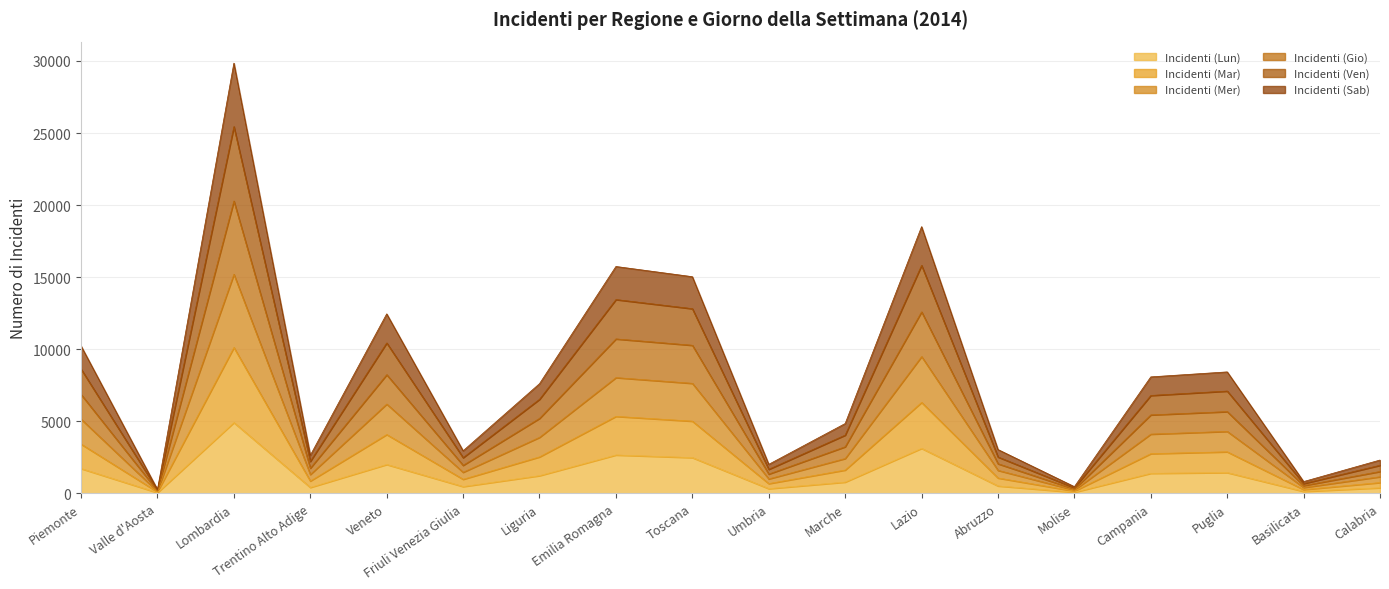

What is the maximum value shown in the chart?

29848